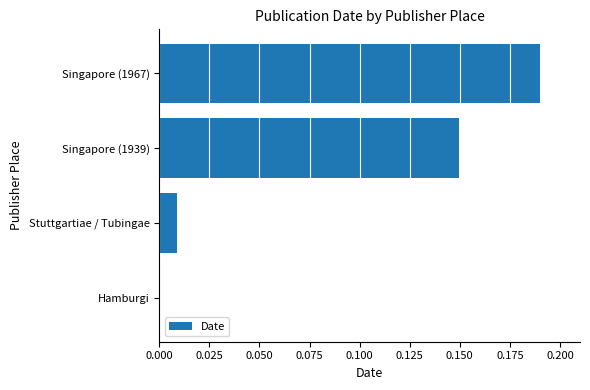

What is the sum of all values?

0.3